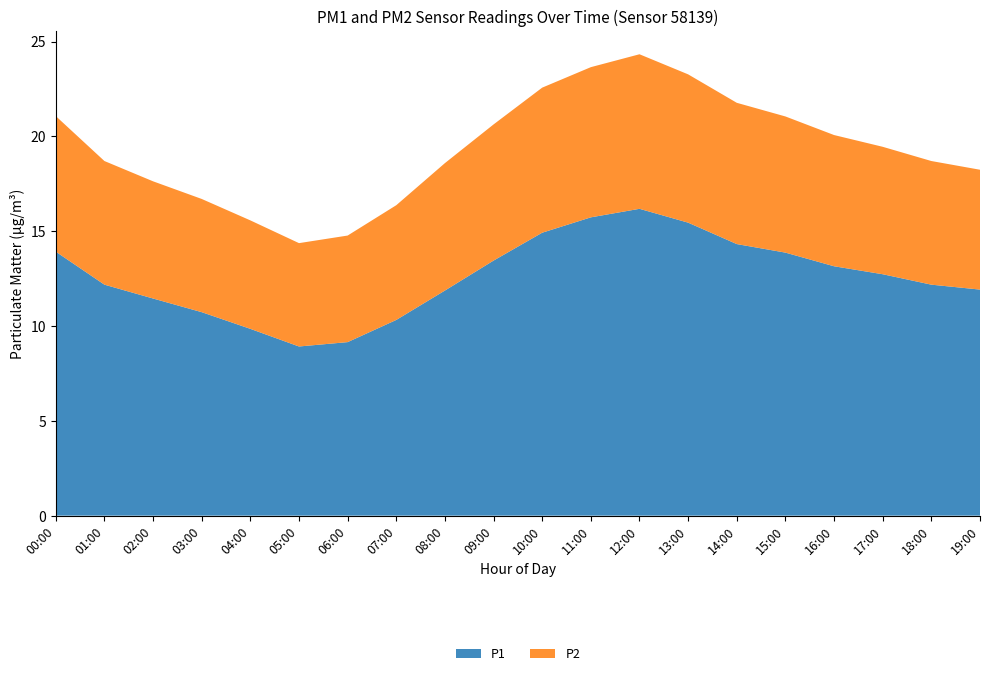

Reading left to right, transcribe all the data shown in this chart.

P1: 00:00=13.9	01:00=12.2	02:00=11.4	03:00=10.7	04:00=9.8	05:00=8.9	06:00=9.2	07:00=10.3	08:00=11.9	09:00=13.4	10:00=14.9	11:00=15.7	12:00=16.2	13:00=15.4	14:00=14.3	15:00=13.9	16:00=13.2	17:00=12.7	18:00=12.2	19:00=11.9
P2: 00:00=7.2	01:00=6.5	02:00=6.2	03:00=6.0	04:00=5.7	05:00=5.5	06:00=5.6	07:00=6.0	08:00=6.7	09:00=7.2	10:00=7.7	11:00=7.9	12:00=8.2	13:00=7.8	14:00=7.5	15:00=7.2	16:00=6.9	17:00=6.7	18:00=6.5	19:00=6.3